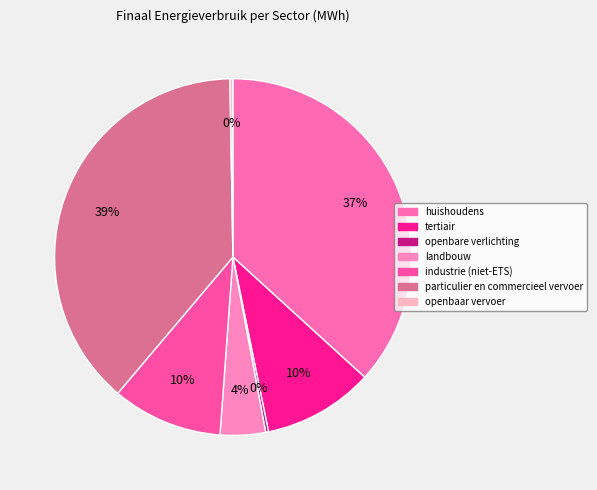

Is openbaar vervoer the majority of the pie?

No